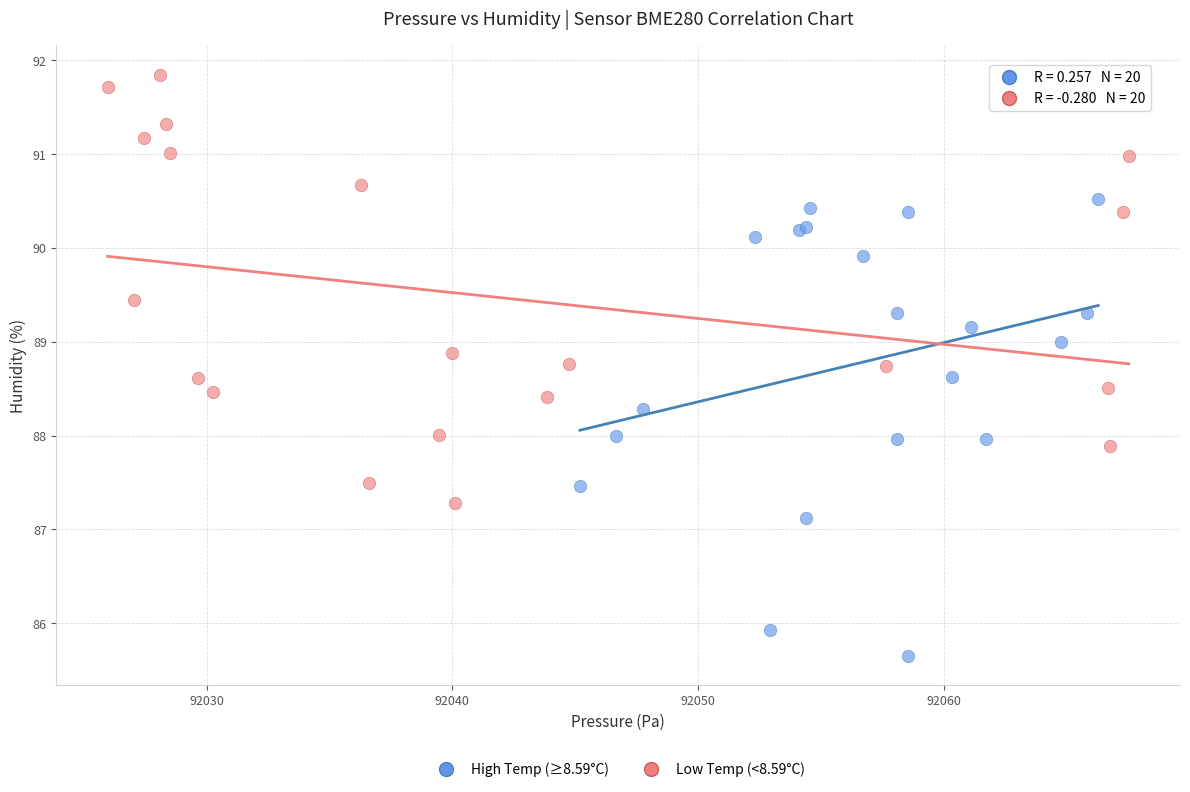

What are all the series names shown in the legend?

High Temp (≥8.59°C), Low Temp (<8.59°C)